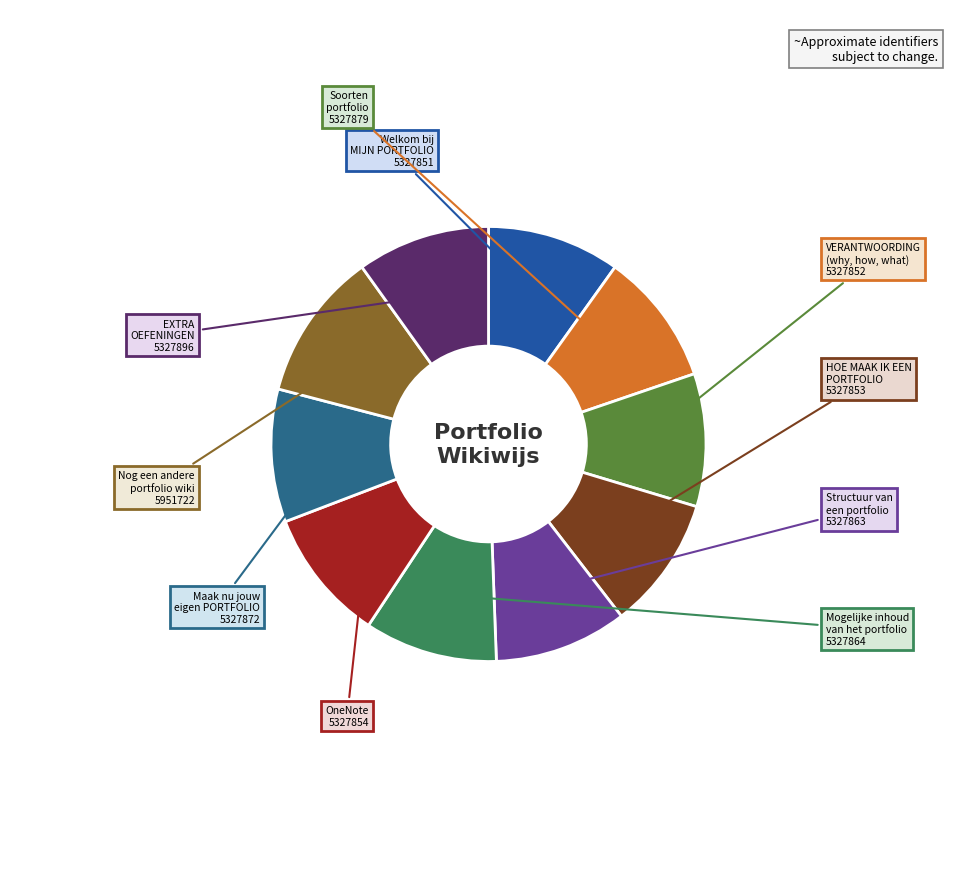

Rank the categories by value from highest to lowest.

Nog een andere portfolio wiki, EXTRA OEFENINGEN, Soorten portfolio, Maak nu jouw eigen PORTFOLIO, Mogelijke inhoud van het portfolio, Structuur van een portfolio, OneNote, HOE MAAK IK EEN PORTFOLIO, VERANTWOORDING (why, how, what), Welkom bij MIJN PORTFOLIO